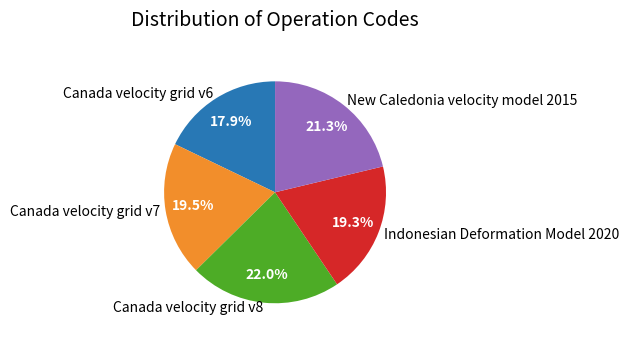

Combined, do Indonesian Deformation Model 2020 and Canada velocity grid v8 account for over 50%?

No